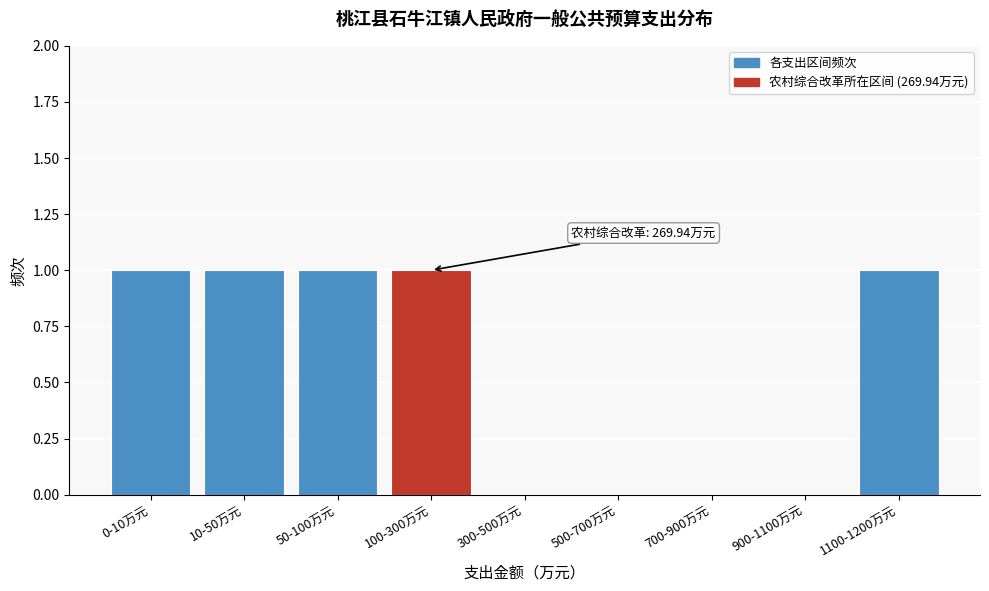

Reading left to right, what are all the values shown in this chart?

0-10万元=1	10-50万元=1	50-100万元=1	100-300万元=1	300-500万元=0	500-700万元=0	700-900万元=0	900-1100万元=0	1100-1200万元=1